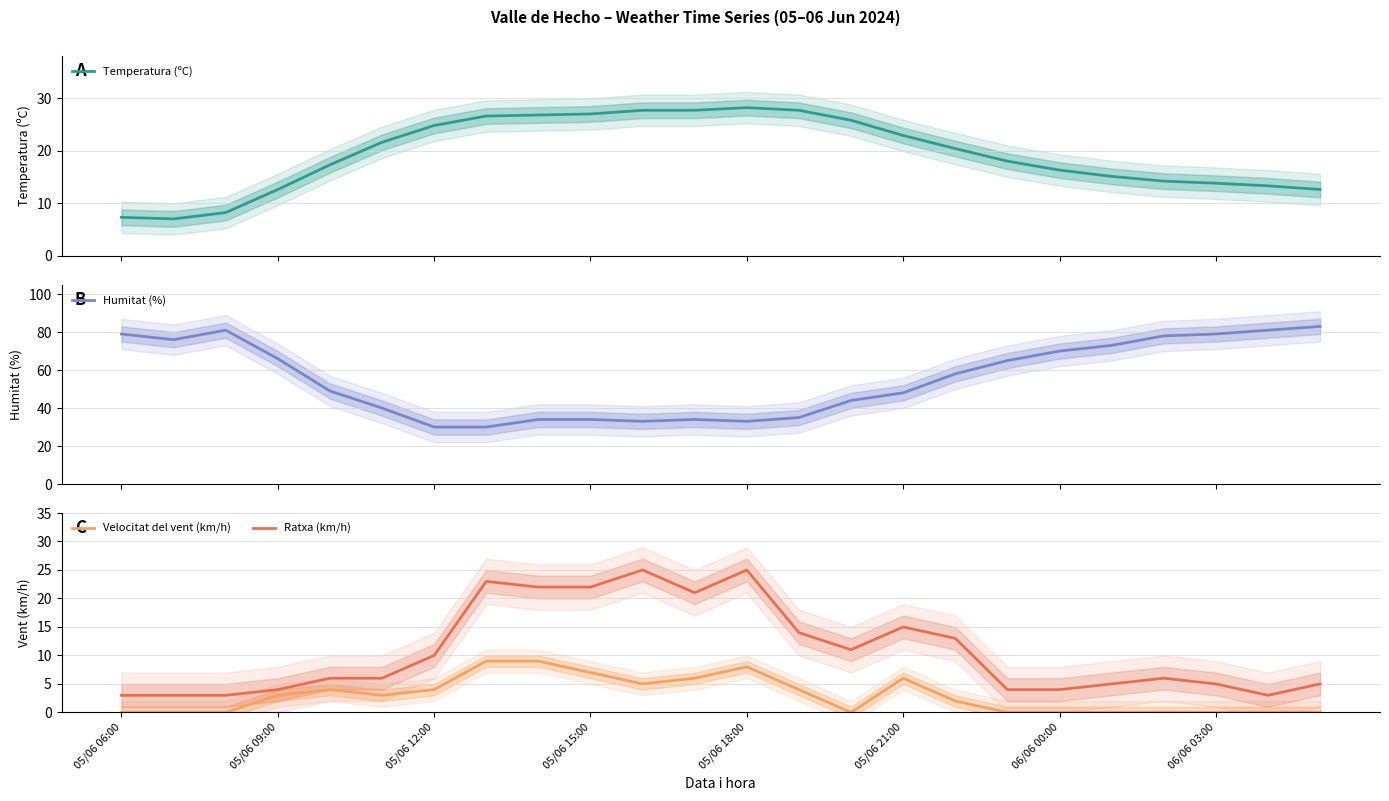

How many interior local valleys does the Velocitat del vent (km/h) series have?

3